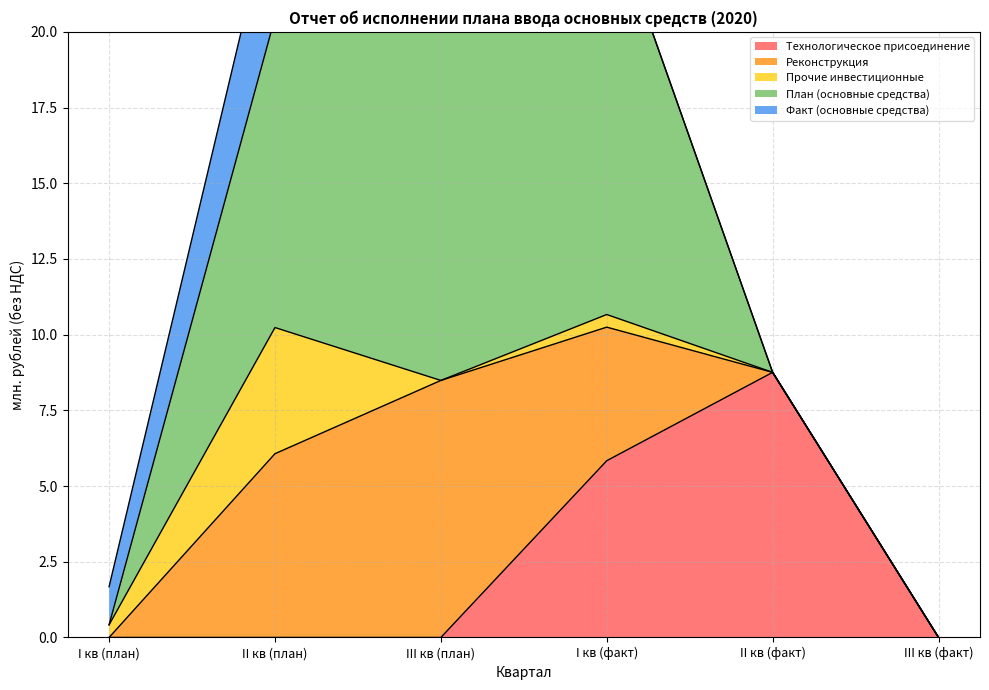

List the series in order of their peak value, highest first.

План (основные средства), Технологическое присоединение, Реконструкция, Факт (основные средства), Прочие инвестиционные